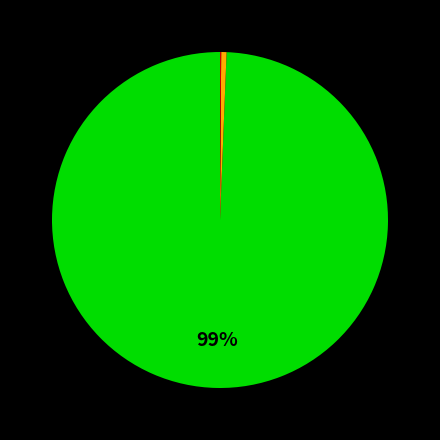

To the nearest percent, what is the average slice percentage?

33%